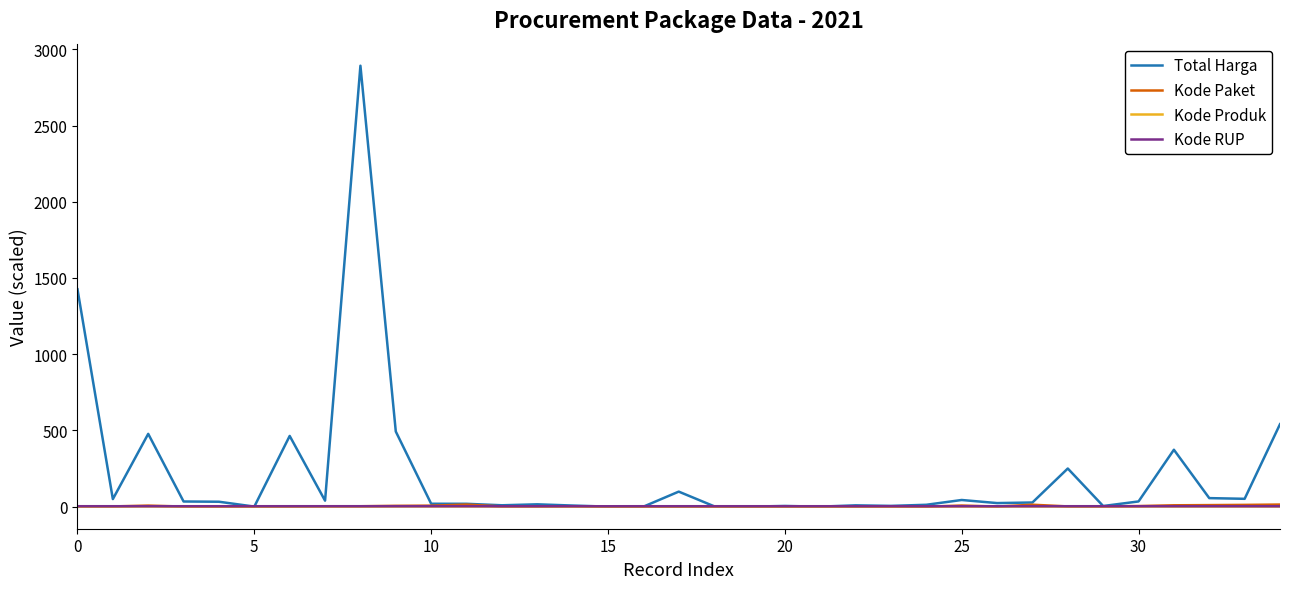

Which series has the widest spread of values?

Total Harga